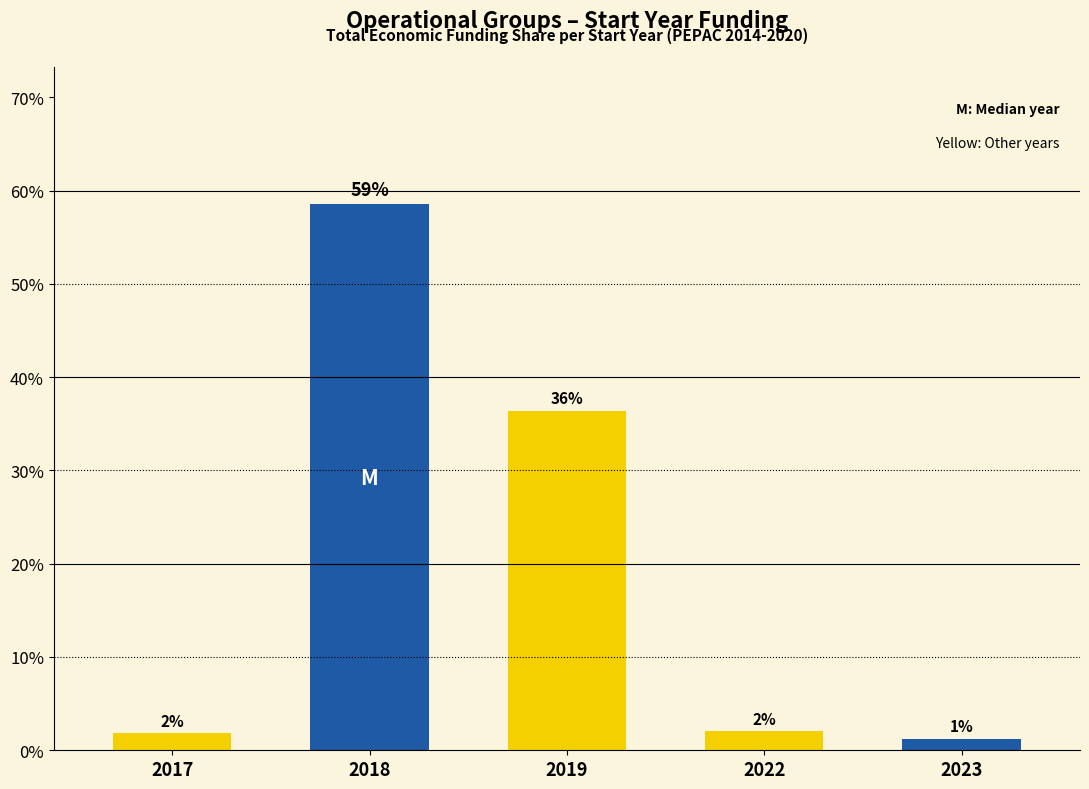

Reading left to right, extract all data points from this chart.

2017=1.8	2018=58.6	2019=36.4	2022=2.0	2023=1.2